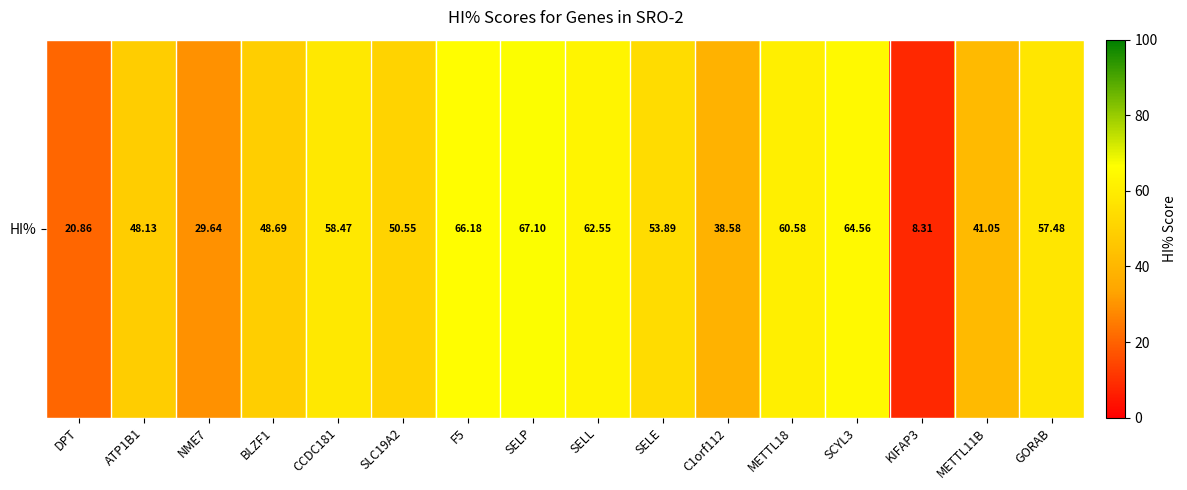

List the labels in order of value, smallest first.

KIFAP3, DPT, NME7, C1orf112, METTL11B, ATP1B1, BLZF1, SLC19A2, SELE, GORAB, CCDC181, METTL18, SELL, SCYL3, F5, SELP